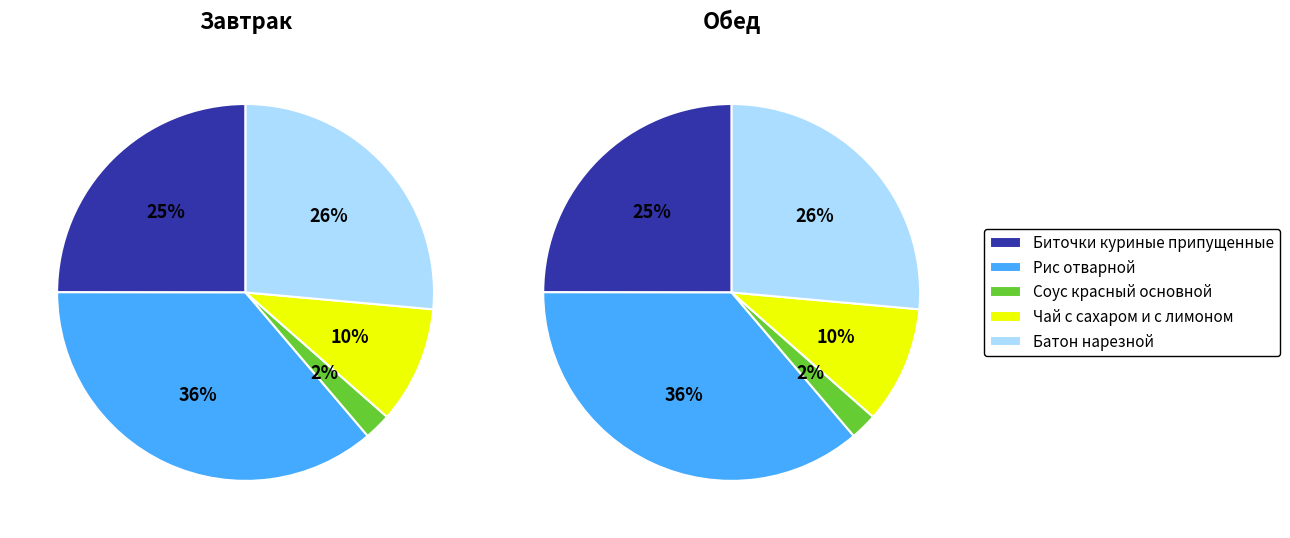

Rank the series by their maximum value, from highest to lowest.

Завтрак, Обед